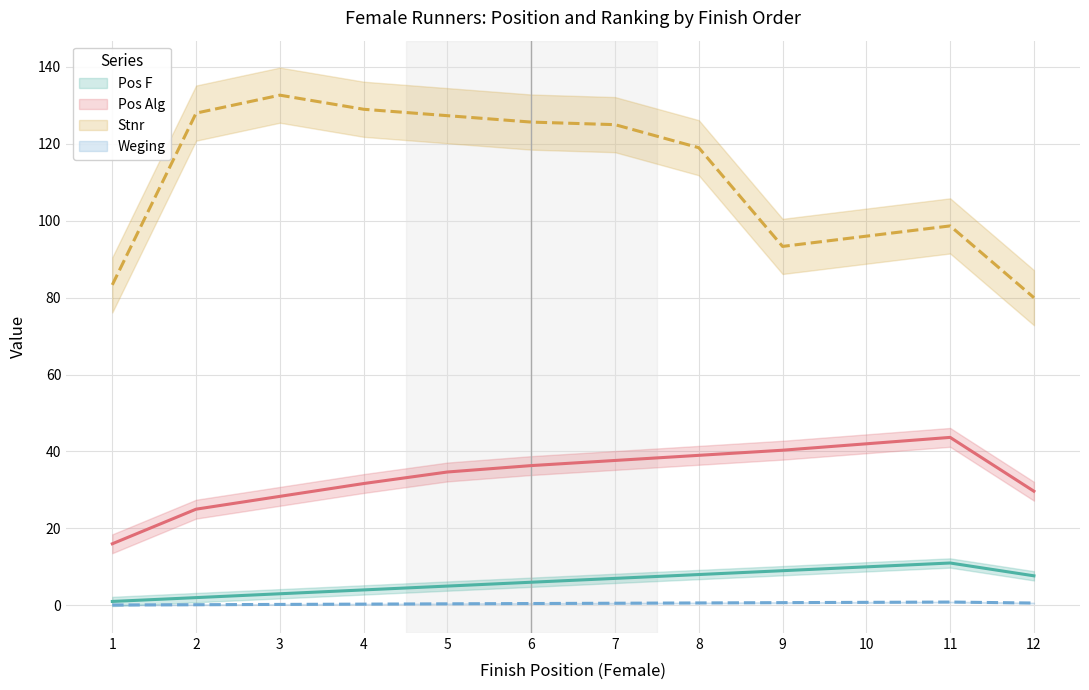

Which category has the lowest value in the Pos F series?

1